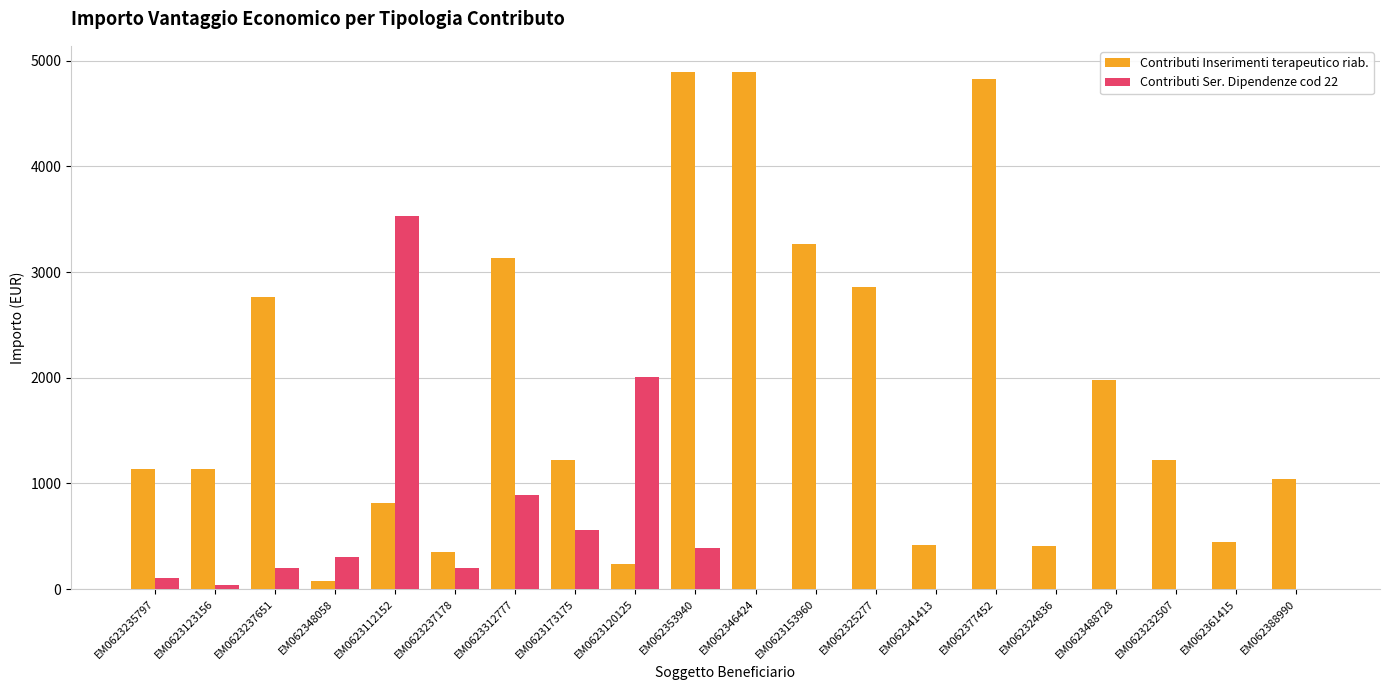

Count the number of categories in the chart.

20